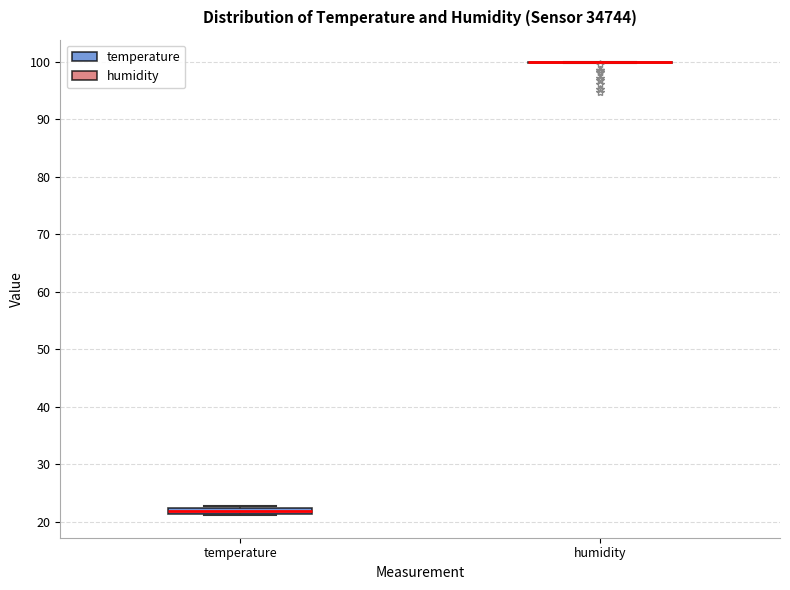

Comparing the boxes themselves (not the whiskers), which one is the tallest?

temperature